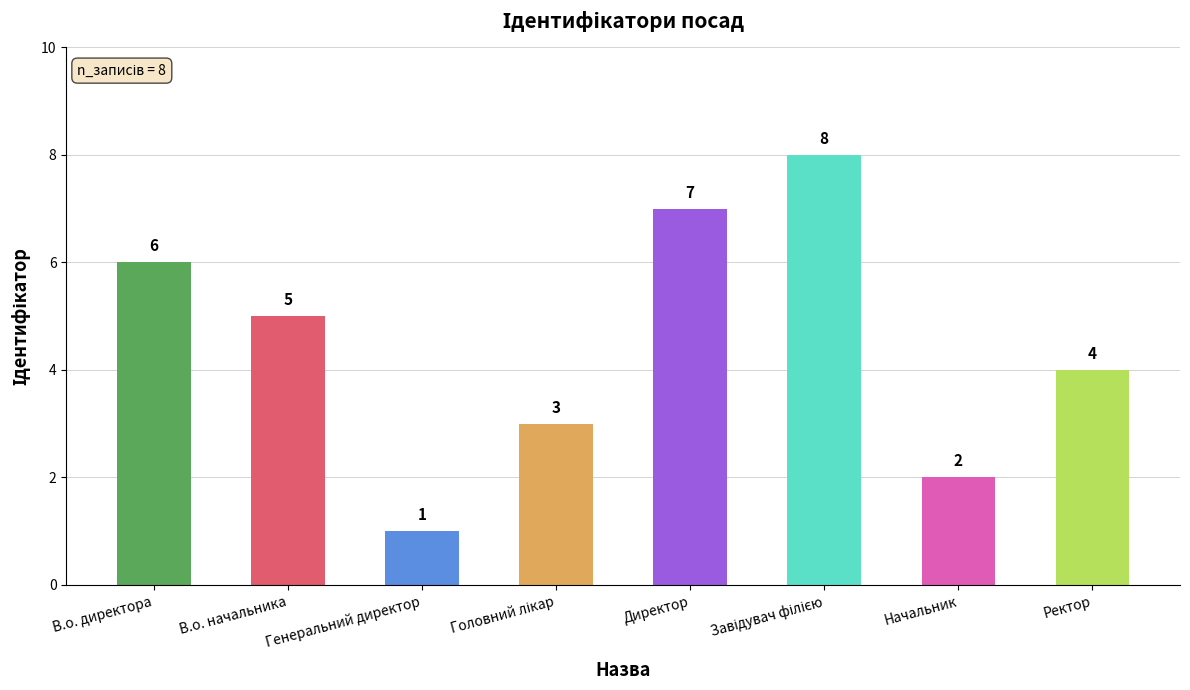

How many distinct data groups are displayed?

1